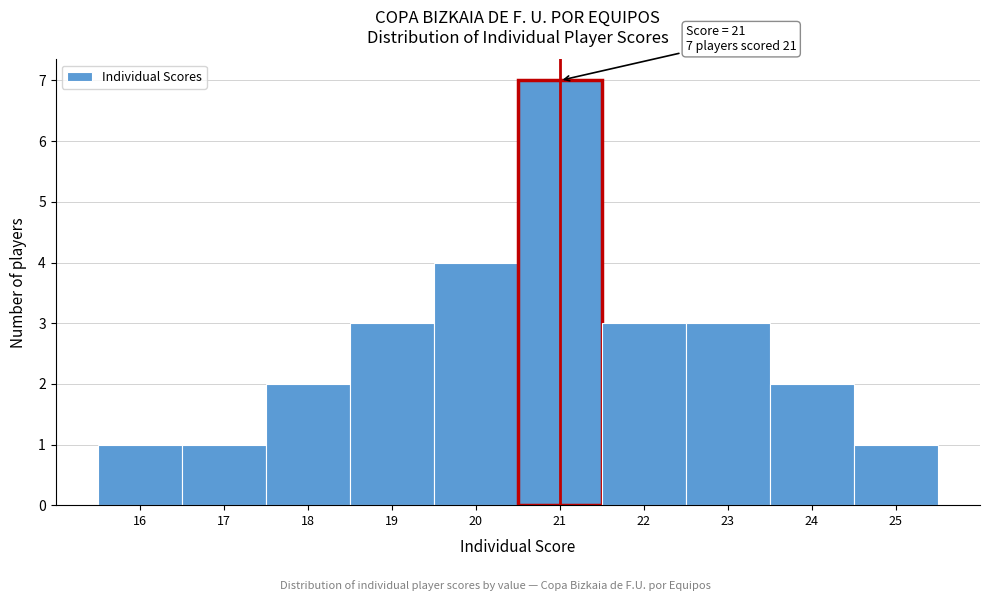

Over which range of the x-axis is the bar tallest?

20.5 to 21.5